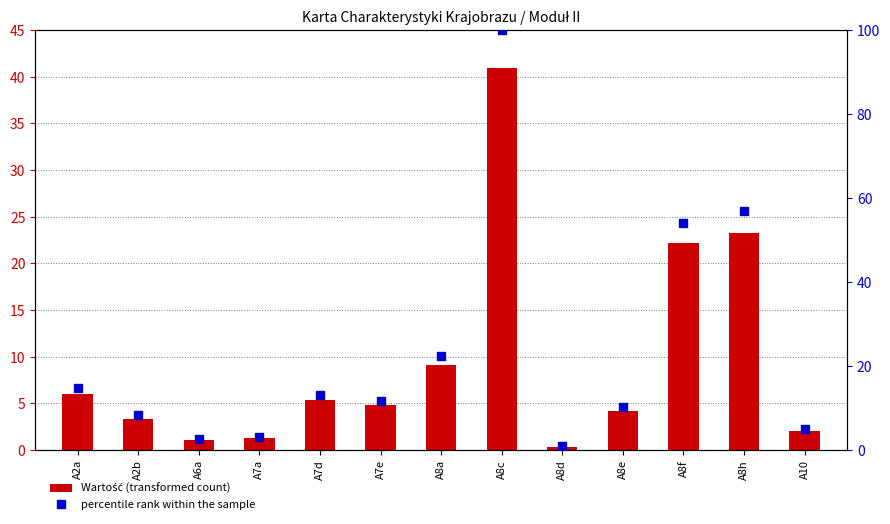

Is the value of percentile rank at A7a greater than the value of Wartość at A8c?

No